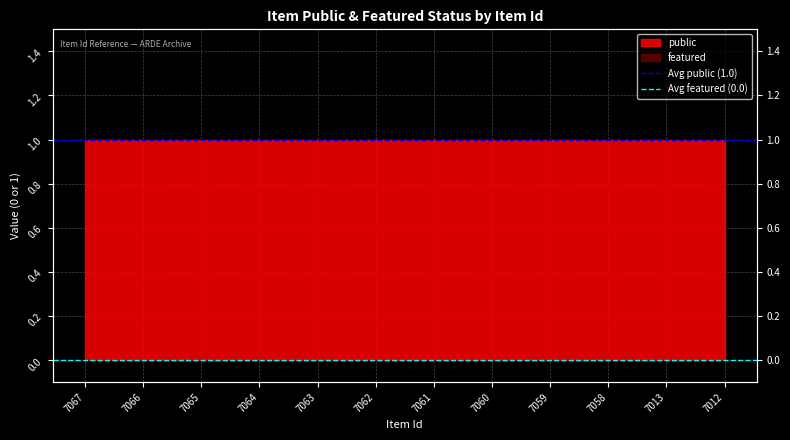

What is the sum of the Avg public (1.0) values at 7067 and 7066?

2